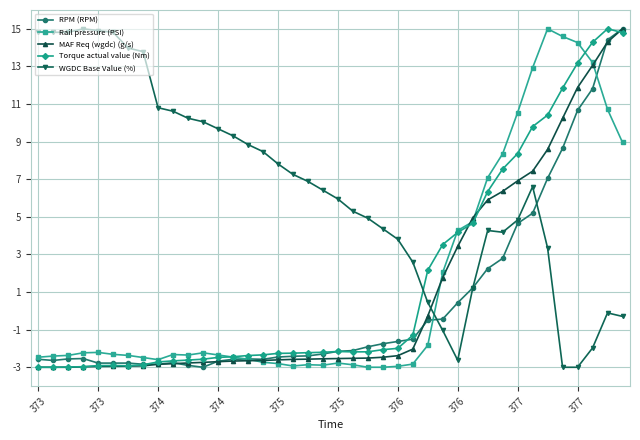

What is the highest value of the Rail pressure (PSI) series?

15.0